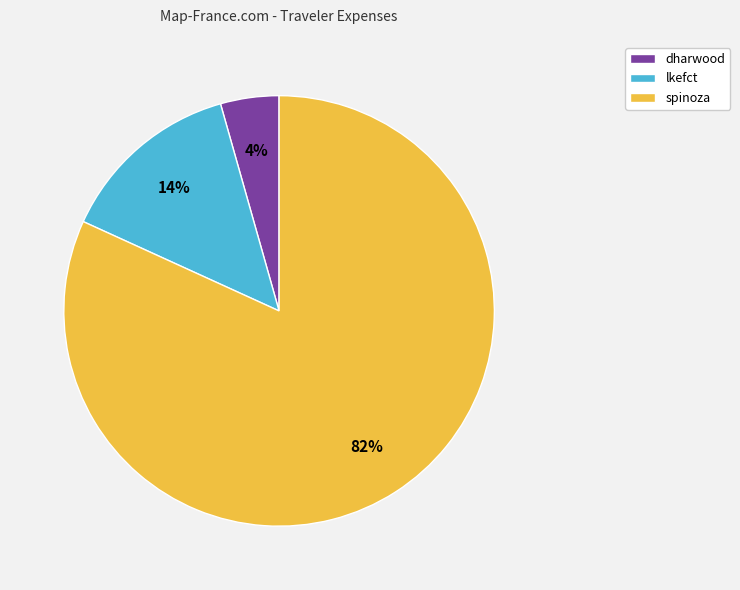

Between spinoza and dharwood, which is larger?

spinoza